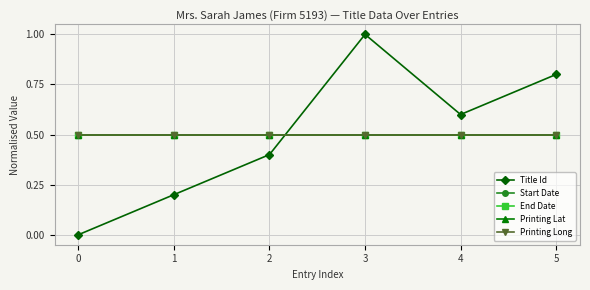

What is the value of the Printing Long point at the 1st from the left?

0.5